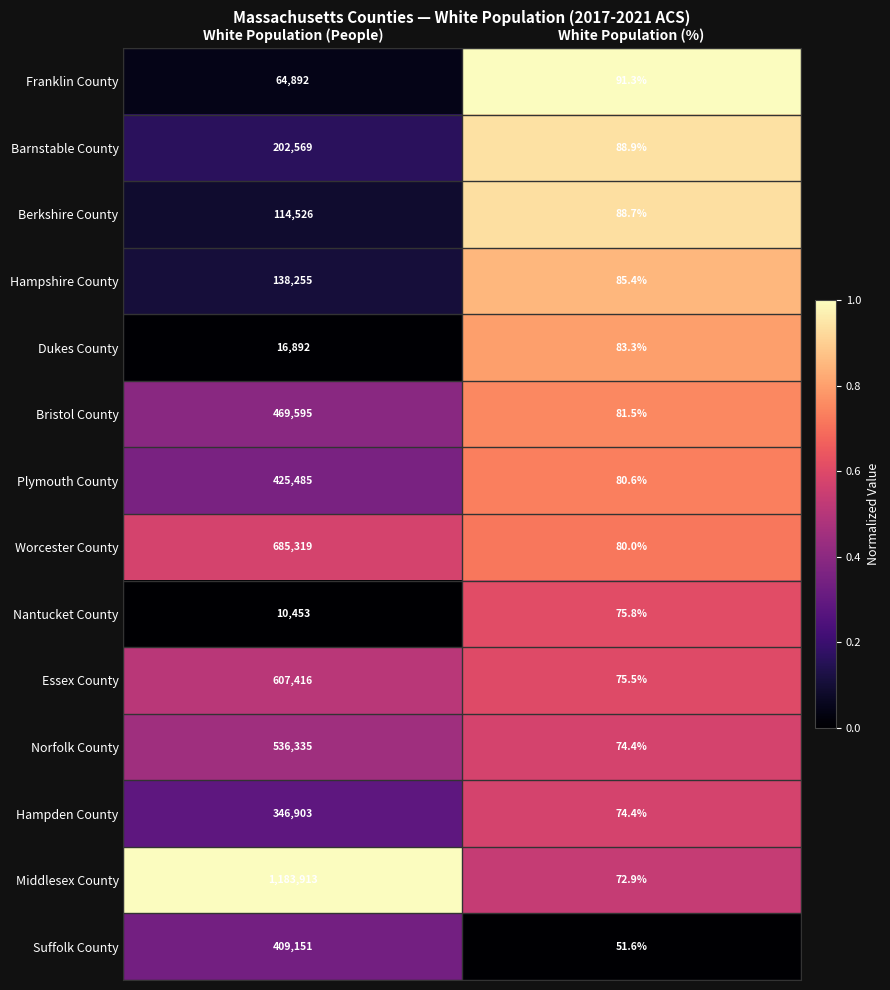

Reading left to right, extract all data points from this chart.

Franklin County: White Population (People)=64892.0	White Population (%)=91.3
Barnstable County: White Population (People)=202569.0	White Population (%)=88.9
Berkshire County: White Population (People)=114526.0	White Population (%)=88.7
Hampshire County: White Population (People)=138255.0	White Population (%)=85.4
Dukes County: White Population (People)=16892.0	White Population (%)=83.3
Bristol County: White Population (People)=469595.0	White Population (%)=81.5
Plymouth County: White Population (People)=425485.0	White Population (%)=80.6
Worcester County: White Population (People)=685319.0	White Population (%)=80.0
Nantucket County: White Population (People)=10453.0	White Population (%)=75.8
Essex County: White Population (People)=607416.0	White Population (%)=75.5
Norfolk County: White Population (People)=536335.0	White Population (%)=74.4
Hampden County: White Population (People)=346903.0	White Population (%)=74.4
Middlesex County: White Population (People)=1183913.0	White Population (%)=72.9
Suffolk County: White Population (People)=409151.0	White Population (%)=51.6